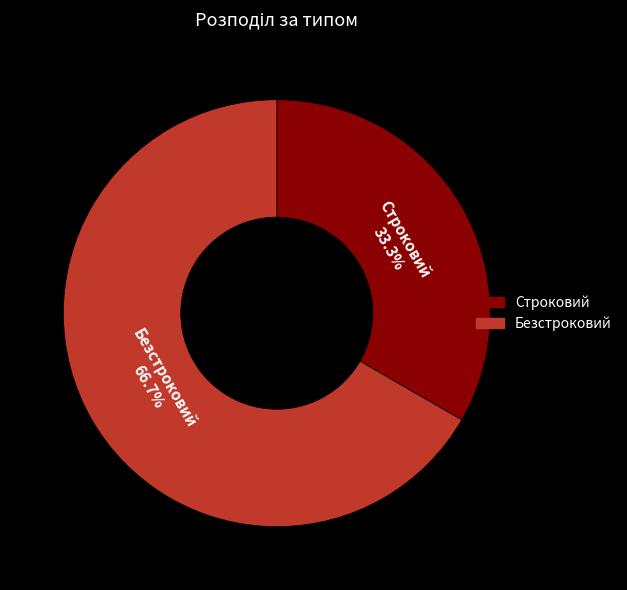

Approximately how many times larger is the value at Безстроковий compared to Строковий?

2.0